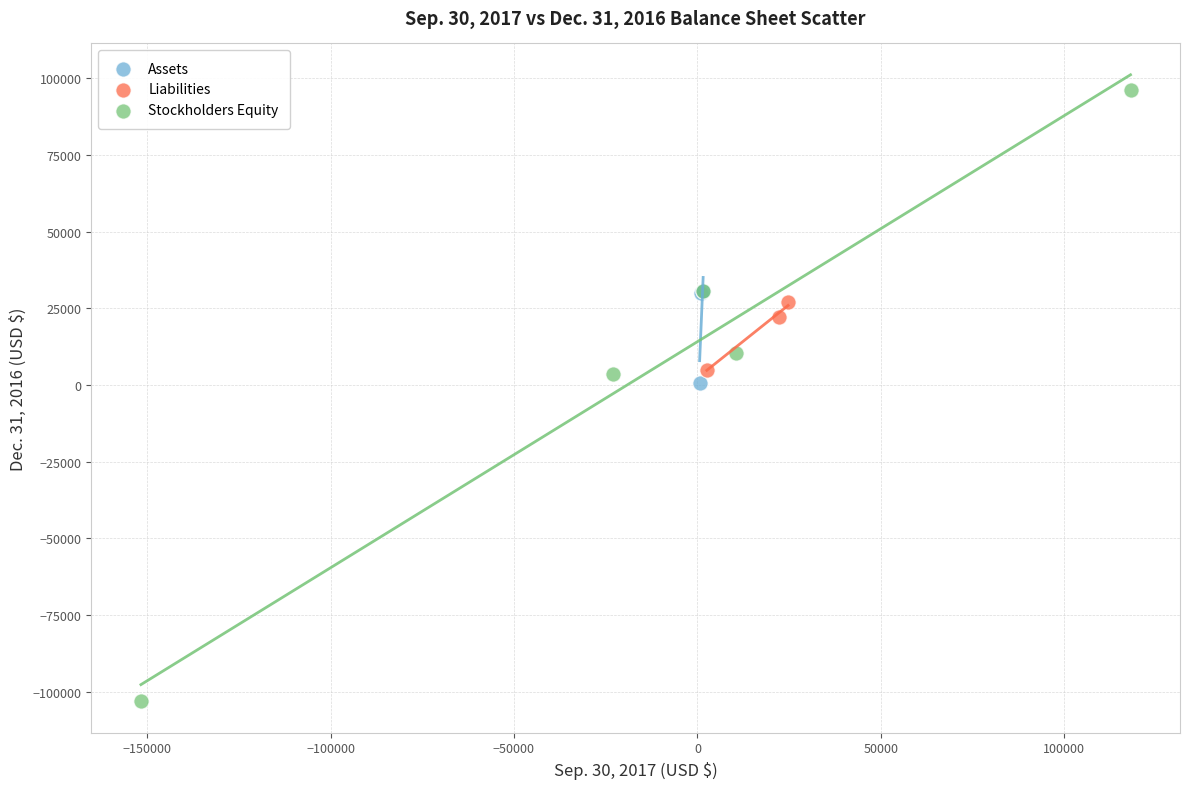

Which series has the widest spread of Y values?

Stockholders Equity